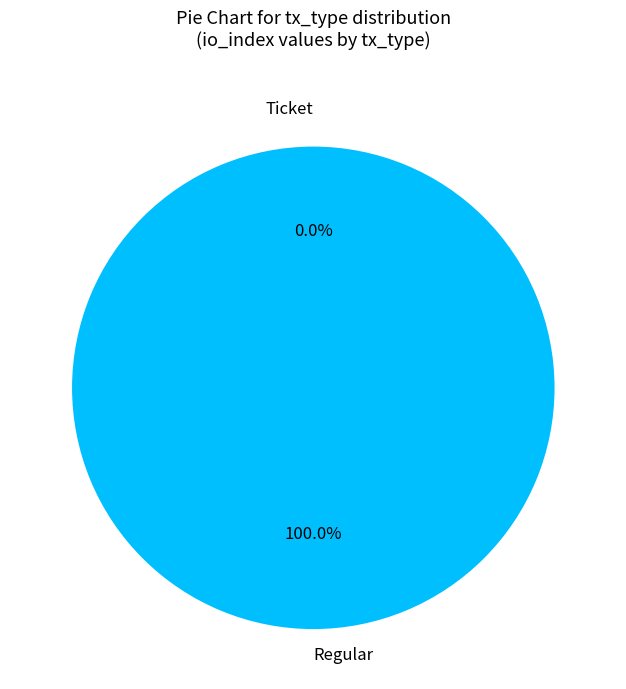

What is the smallest slice in the pie chart?

Ticket